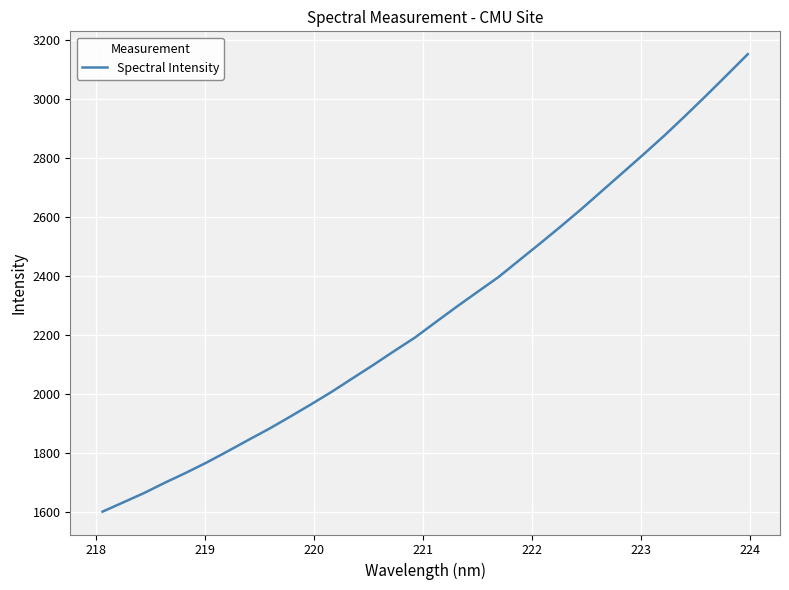

What is the maximum value shown in the chart?

3151.7